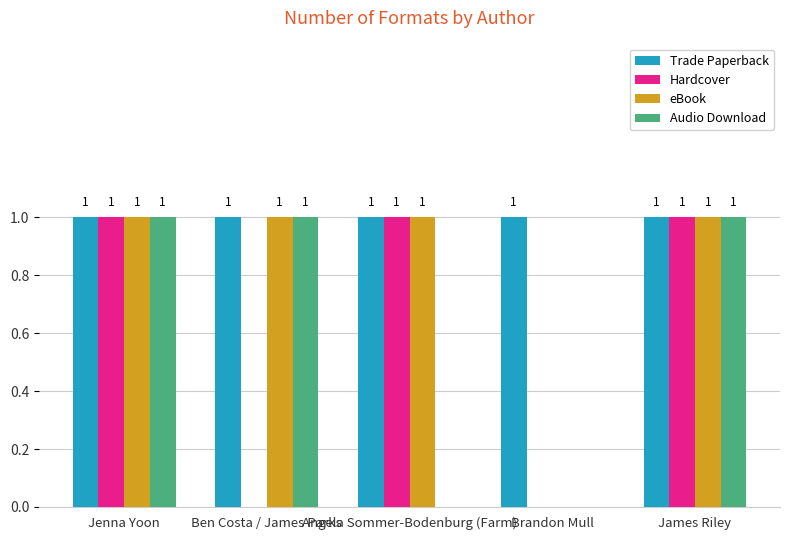

What is the sum of all Hardcover values?

3